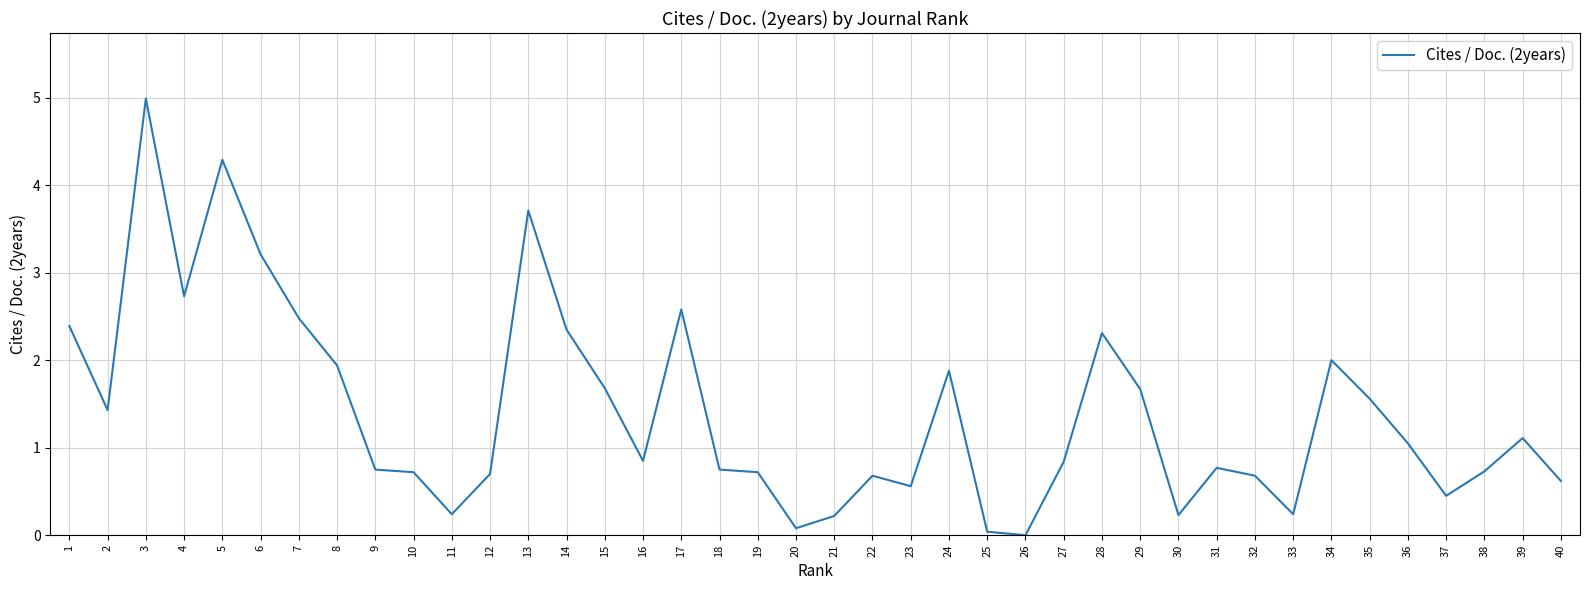

What is the difference between the maximum and minimum values?

5.0